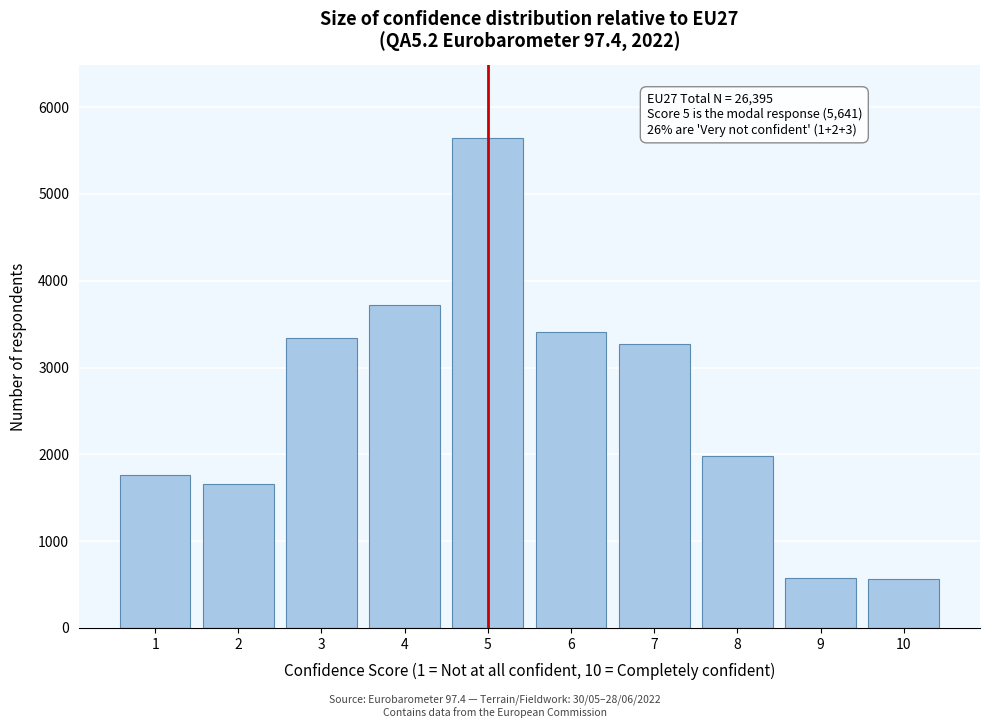

Which has a higher value, 5 or 7?

5